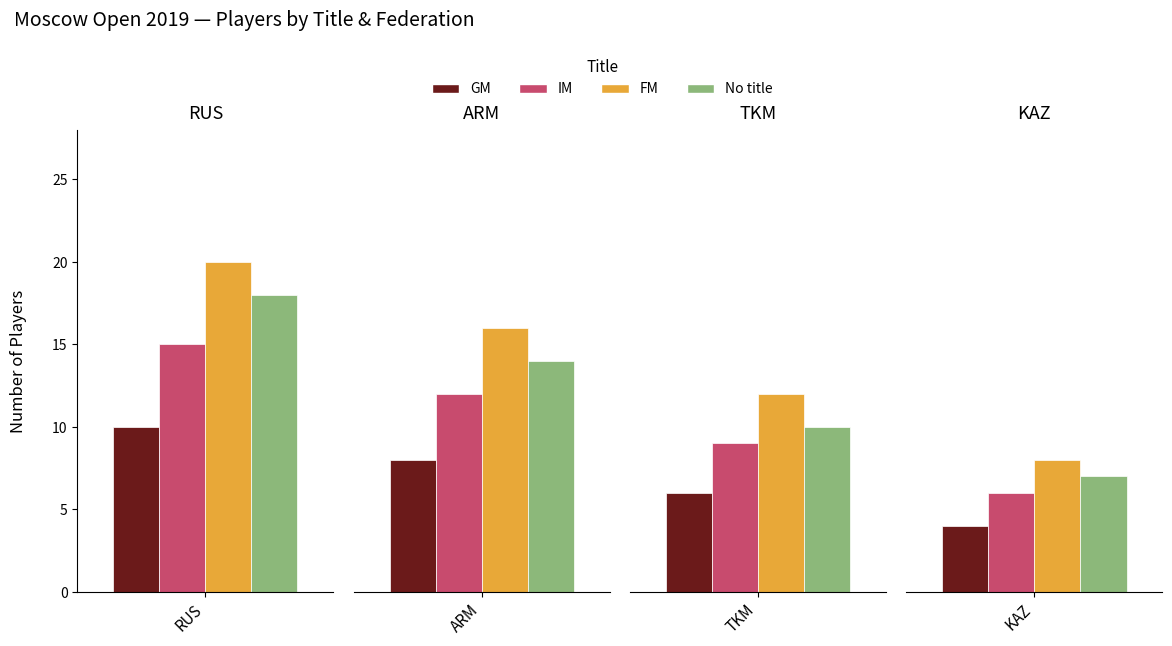

Rank the categories by No title value from lowest to highest.

KAZ, TKM, ARM, RUS